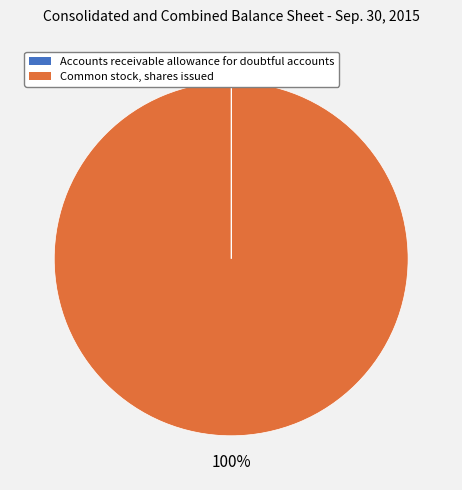

Is it true that Common stock, shares issued is 100% of the pie?

True